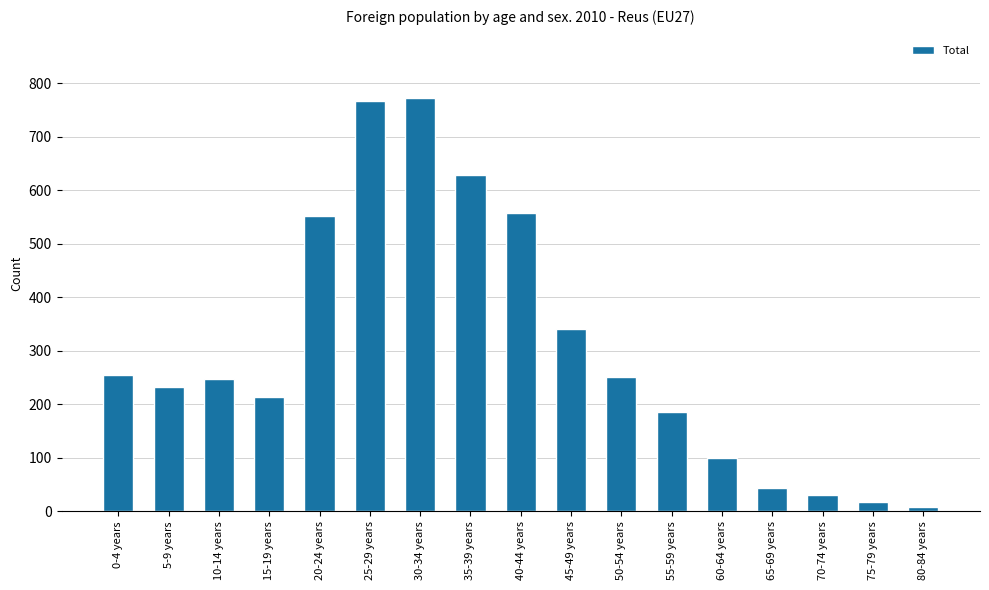

What is the approximate value at 0-4 years, to the nearest 50?

250